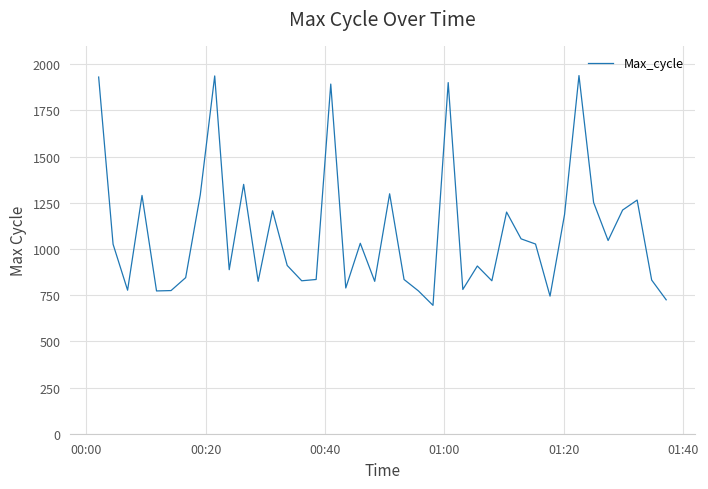

What is the difference between the maximum and minimum values?

1244